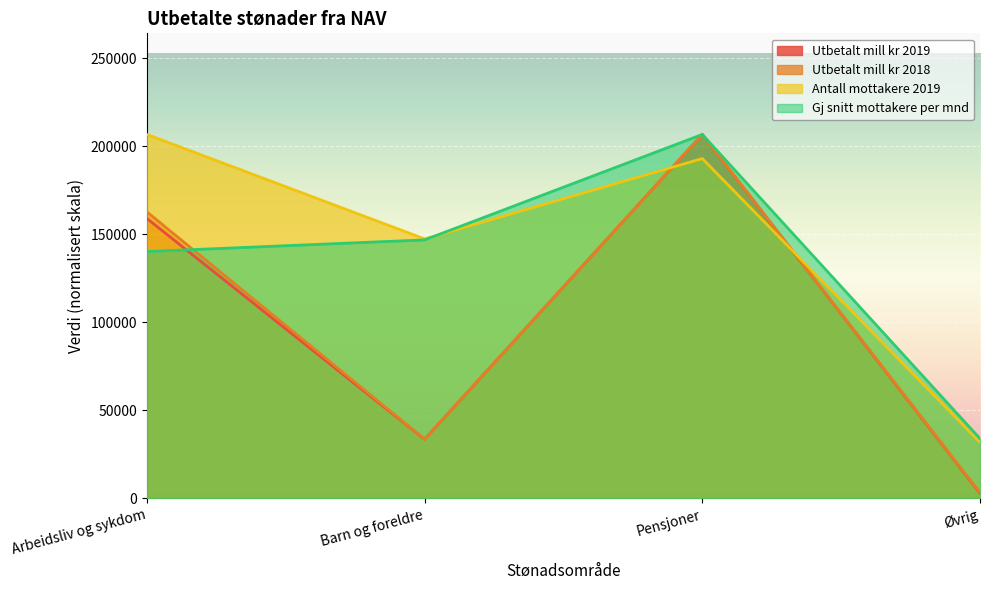

List the labels in order of Utbetalt mill kr 2019 value, largest first.

Pensjoner, Arbeidsliv og sykdom, Barn og foreldre, Øvrig